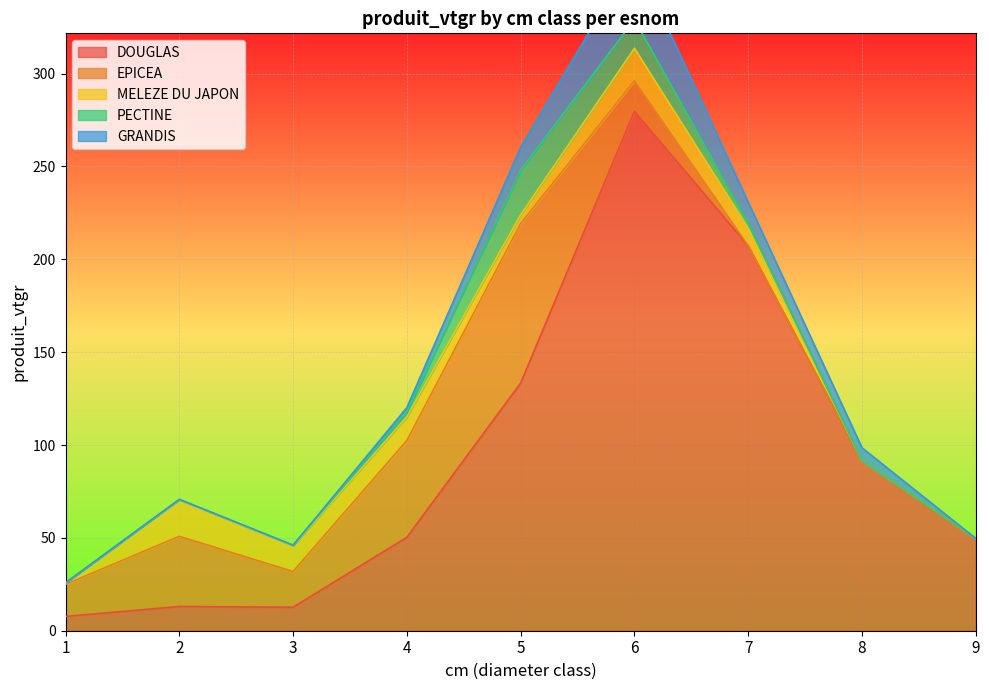

Between which two adjacent categories do EPICEA and PECTINE first intersect?

6 and 7